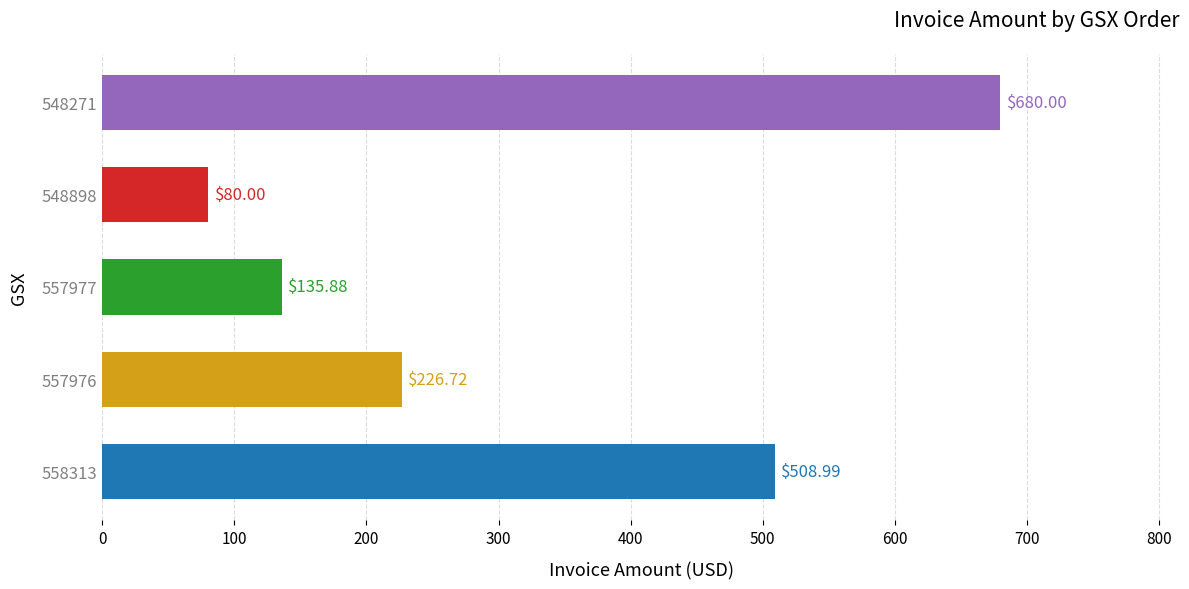

What is the average value?

326.3